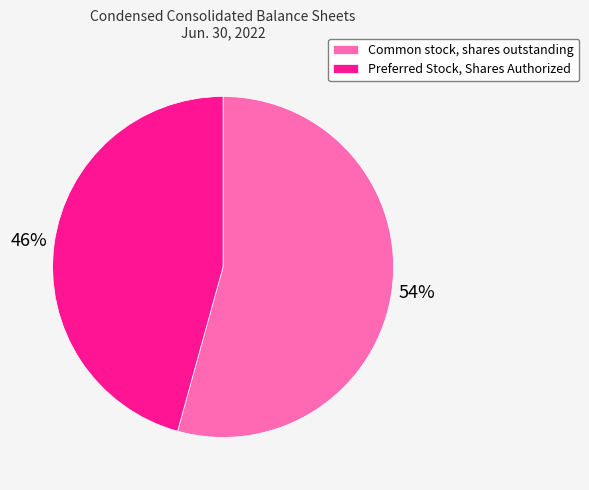

To the nearest percent, what is the average slice percentage?

50%